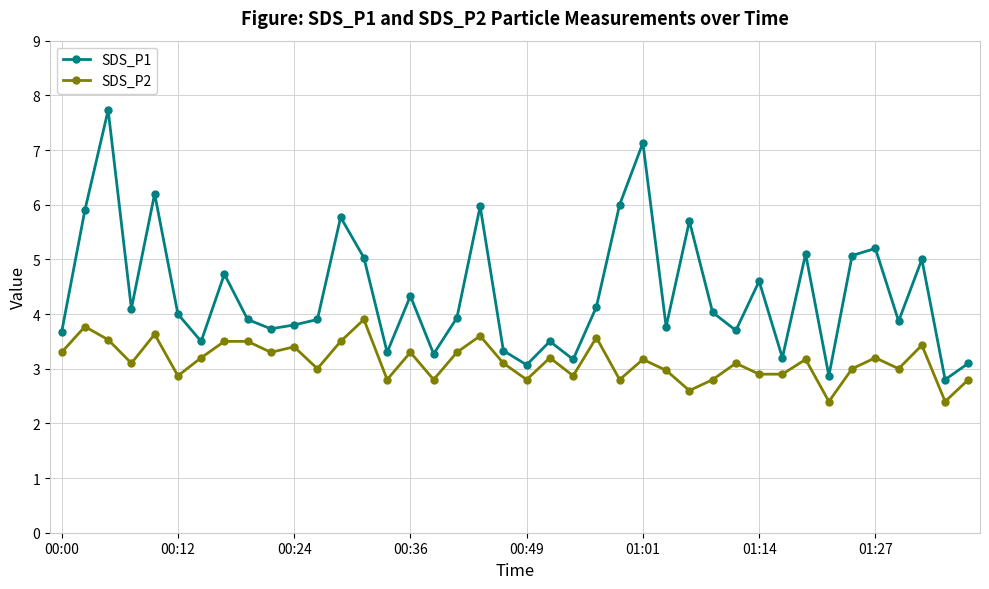

True or false: SDS_P1 and SDS_P2 cross at least once.

False